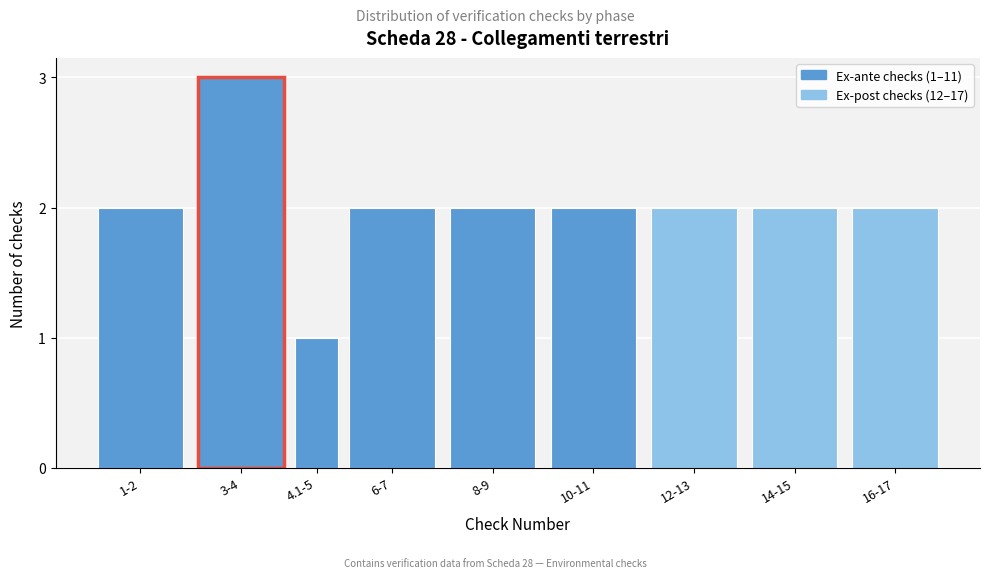

Reading right to left, what are all the values shown in this chart?

16-17=2	14-15=2	12-13=2	10-11=2	8-9=2	6-7=2	4.1-5=1	3-4=3	1-2=2